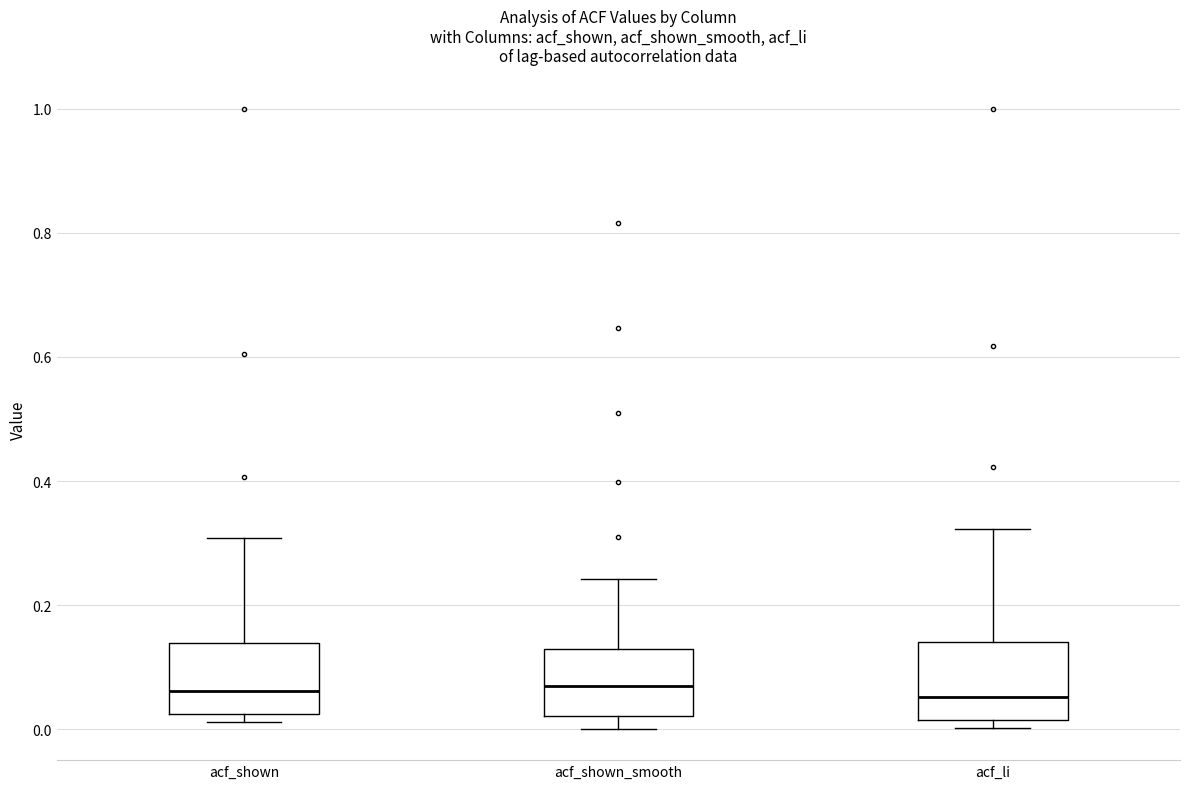

Reading left to right, transcribe this box plot: for each box, give where its median line is, the range the box spans, and where its two whiskers end, as read against the y-axis. The values are not printed on the chart, so give them approximately, as read against the axis.

acf_shown: median 0.06, box 0.02 to 0.14, whiskers 0.02 (just below the box's lower edge) to 0.30
acf_shown_smooth: median 0.06, box 0.02 to 0.12, whiskers 0.00 to 0.24
acf_li: median 0.06, box 0.02 to 0.14, whiskers 0.00 to 0.32